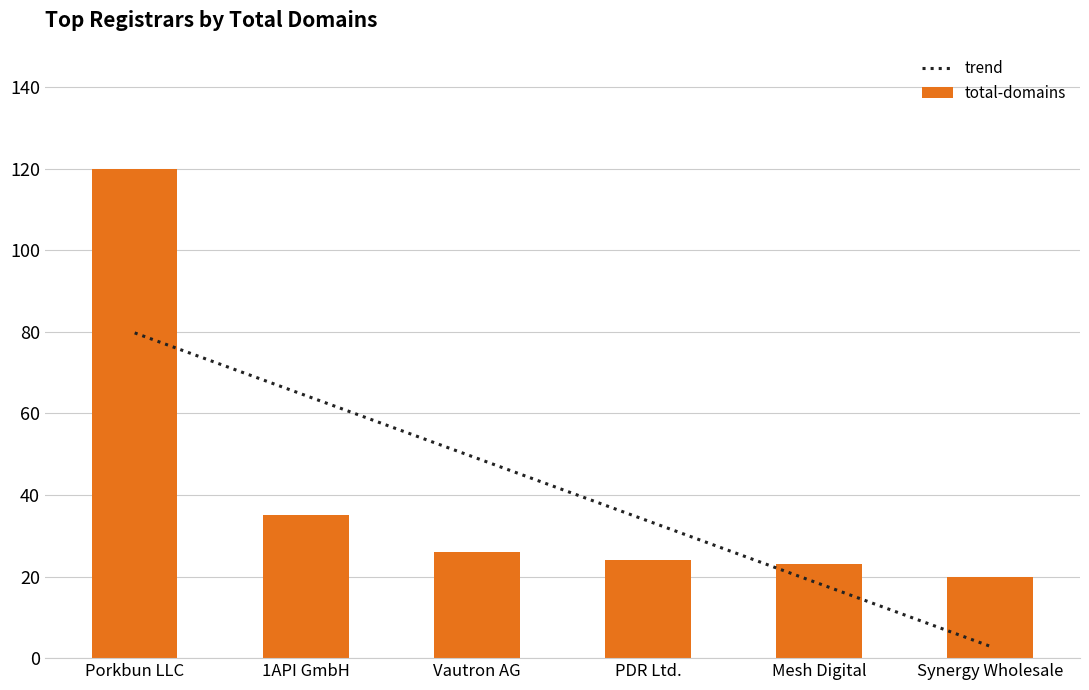

The value of total-domains at Vautron AG is 39. True or false?

False